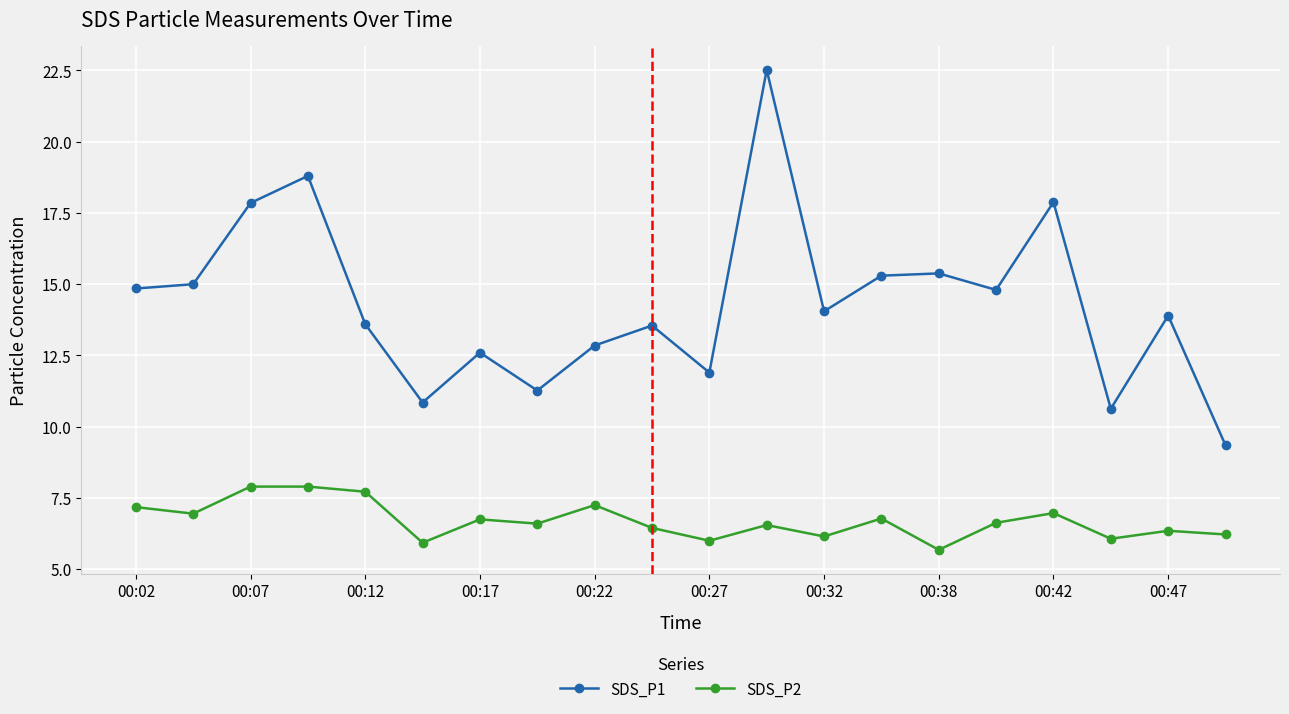

List the series in order of their overall mean, lowest first.

SDS_P2, SDS_P1